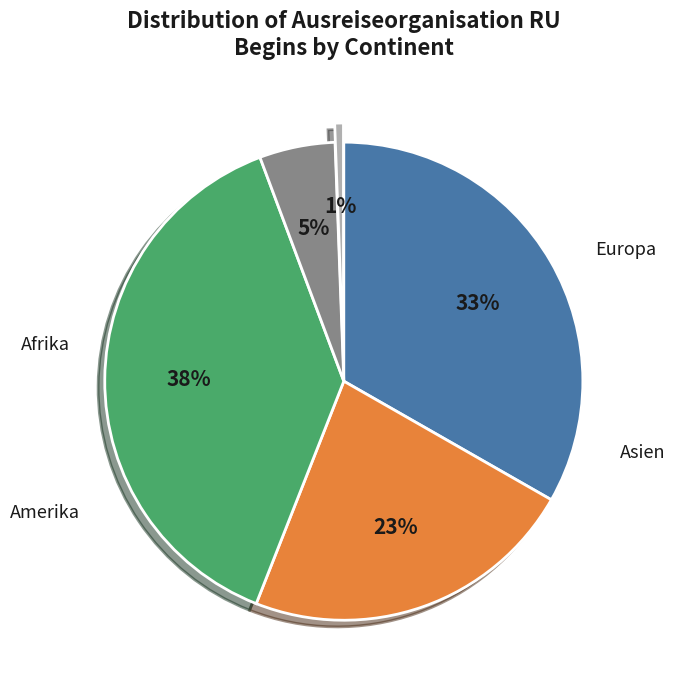

To the nearest percent, what is the average slice percentage?

20%